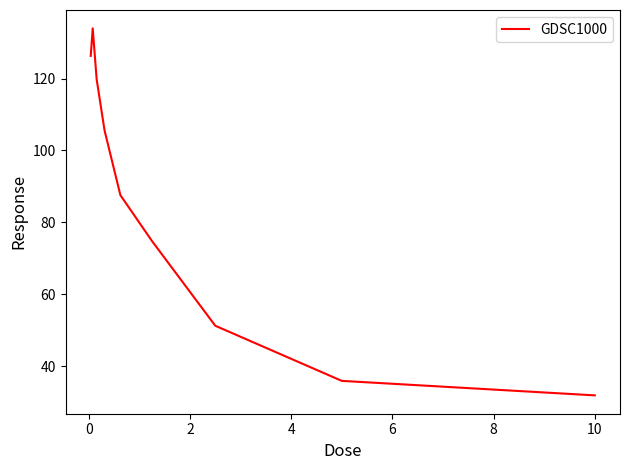

What is the difference between the maximum and minimum values?

102.1